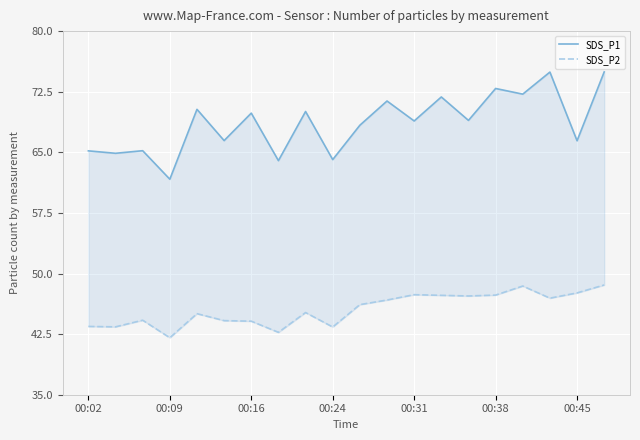

How many categories are shown in the chart?

20